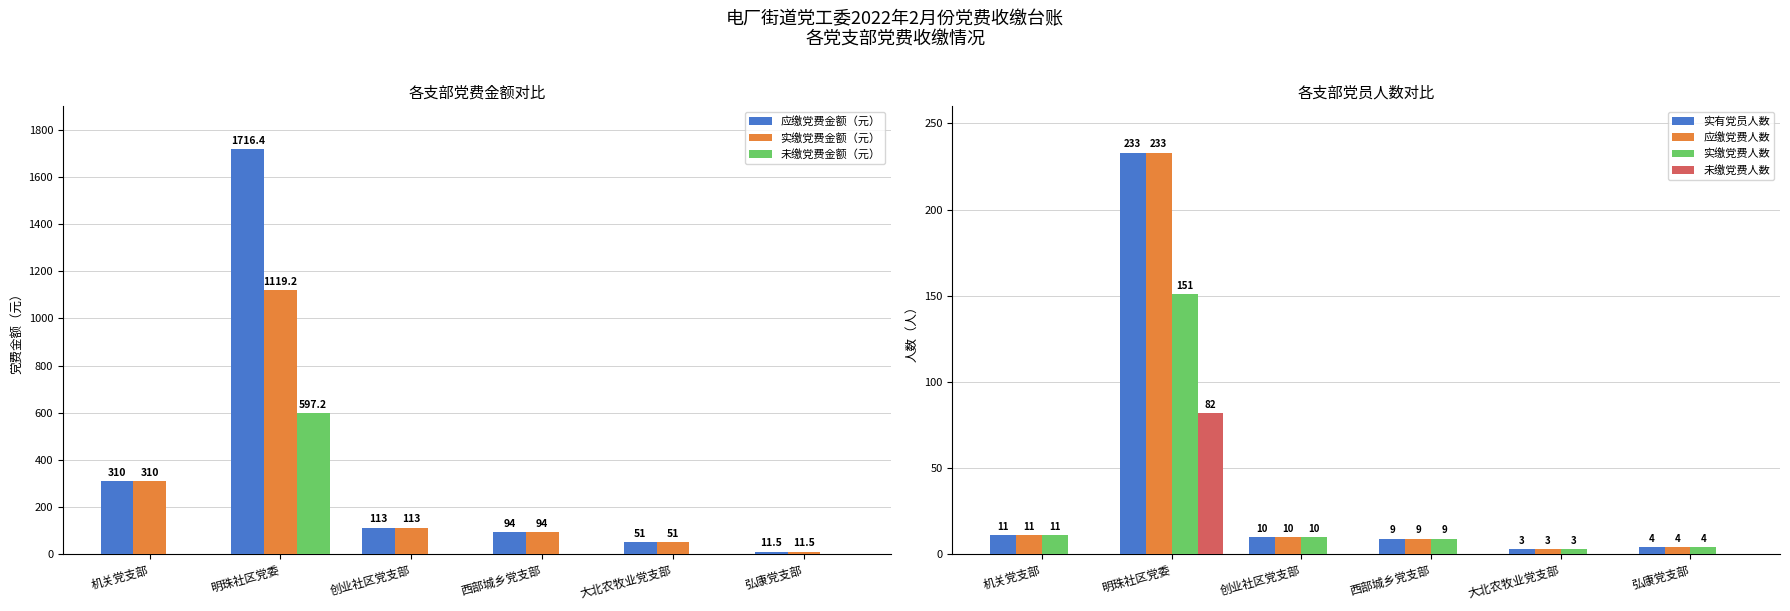

What is the sum of all 应缴党费金额（元） values?

2295.9